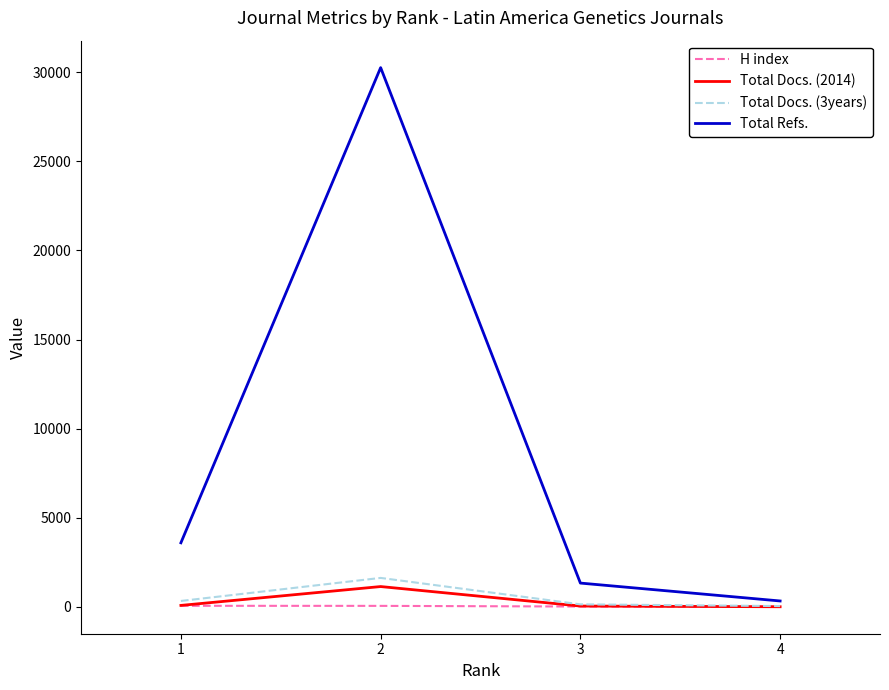

At how many categories does at least one series exceed 26649?

1